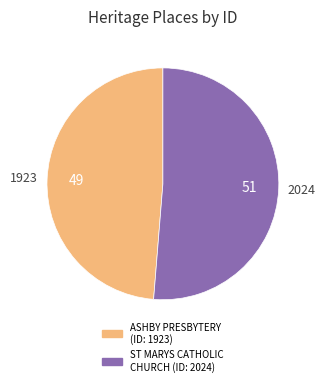

Is there a majority slice in this chart?

Yes